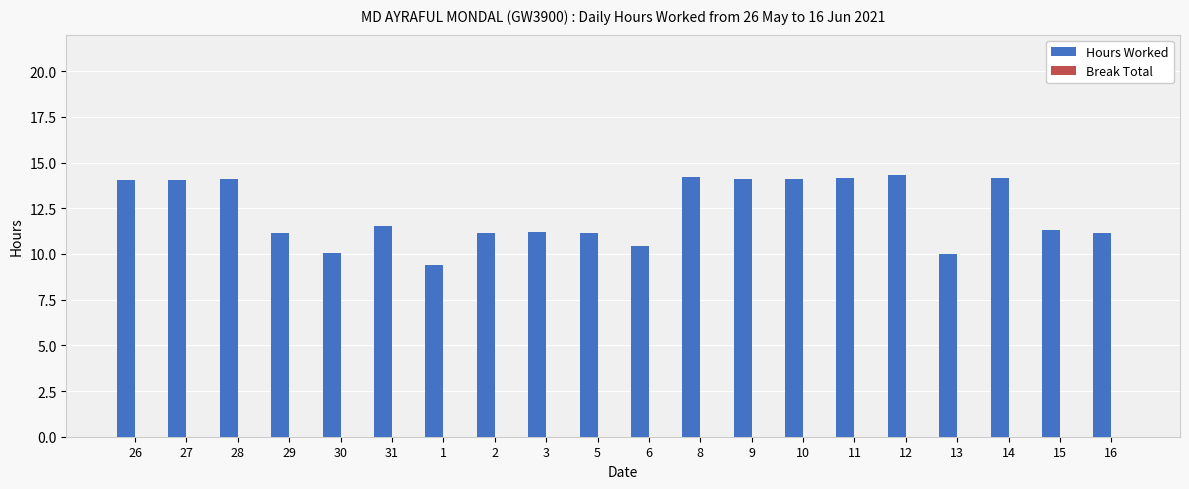

Is it true that the value at 9 is 21.0?

False